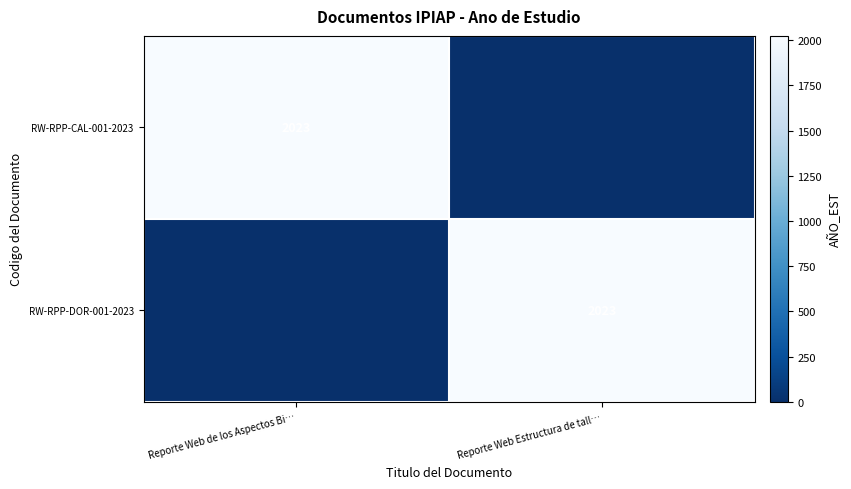

The RW-RPP-DOR-001-2023 series shows 2783 at Reporte Web Estructura de tall…. True or false?

False